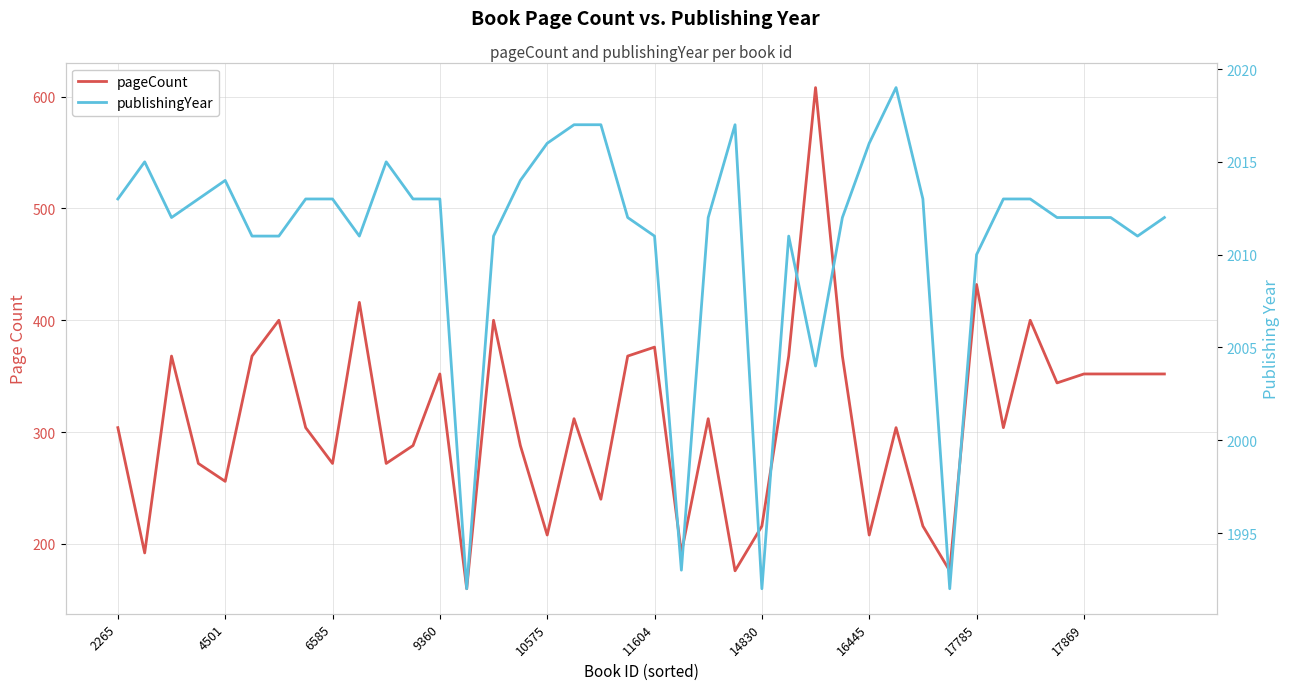

What are all the series names shown in the legend?

pageCount, publishingYear